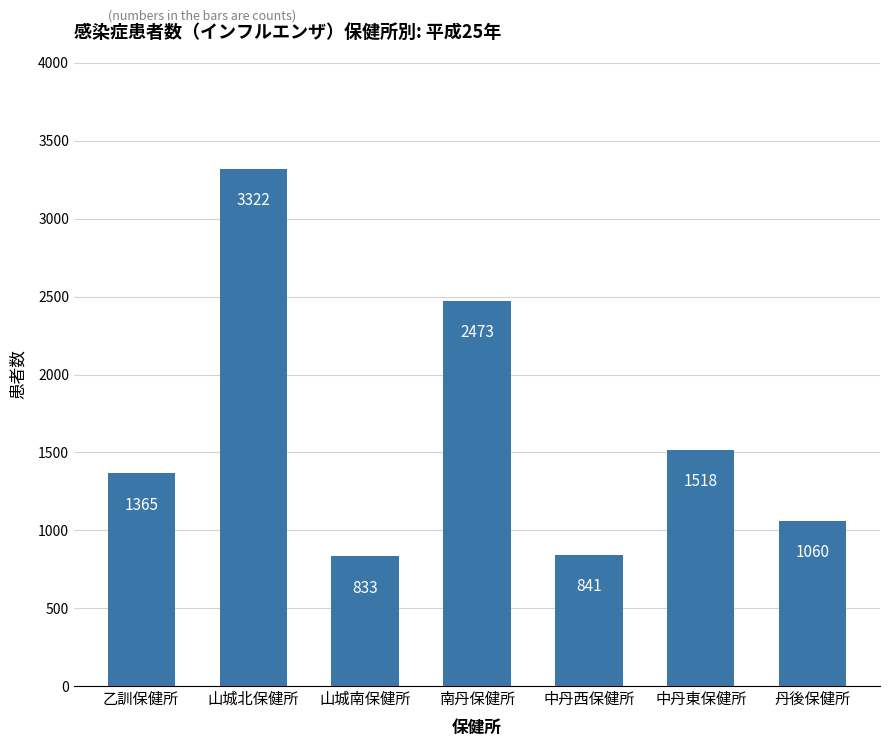

Count the number of data series in this chart.

1